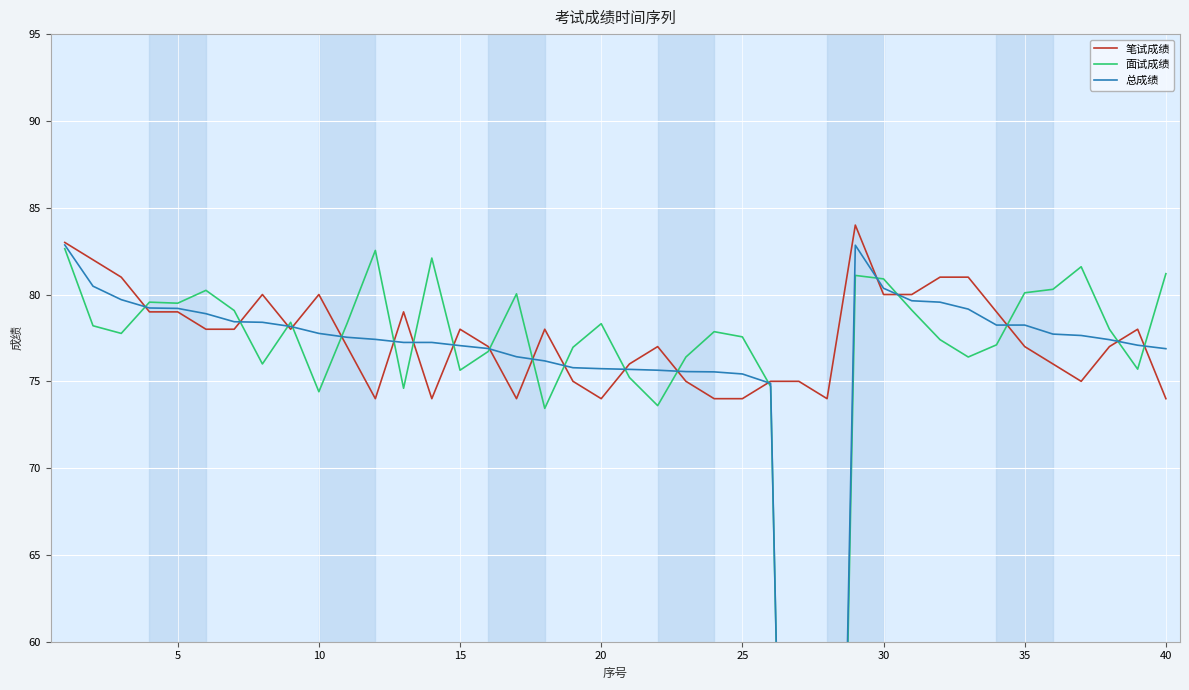

What is the minimum value for 笔试成绩?

74